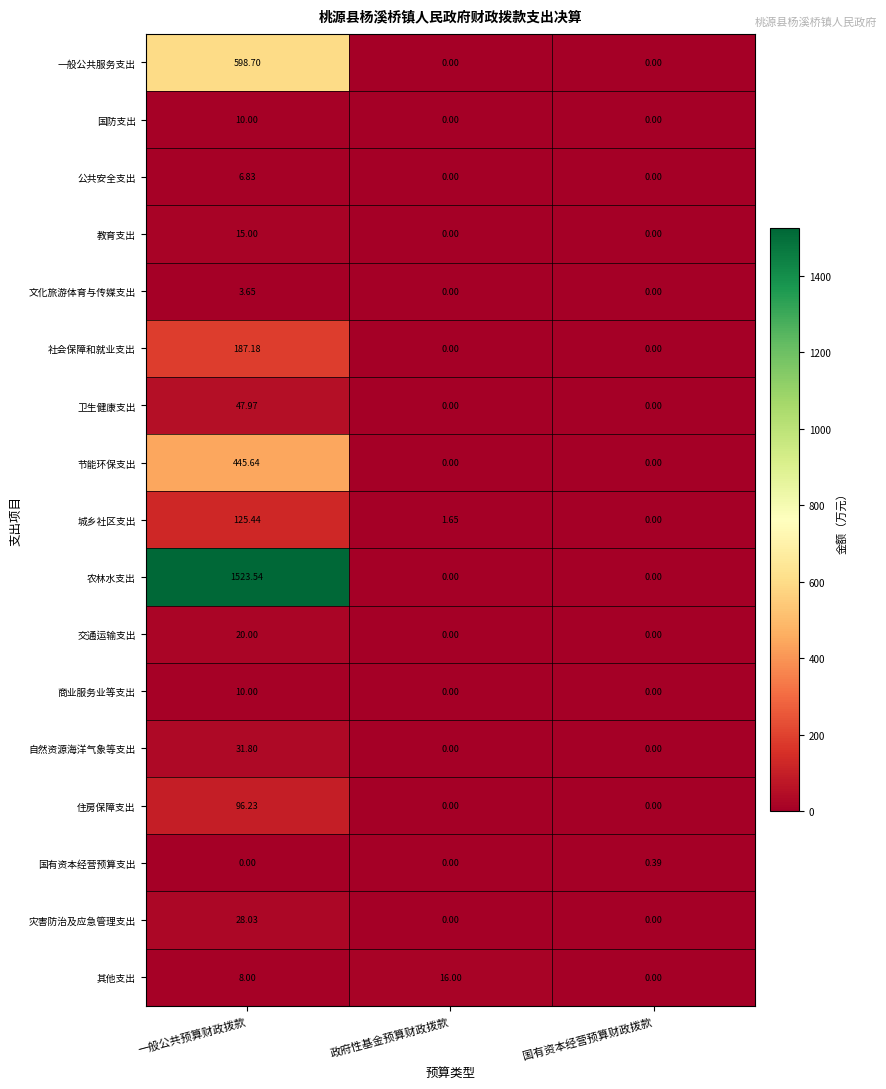

At which category is the sum across all series the highest?

一般公共预算财政拨款